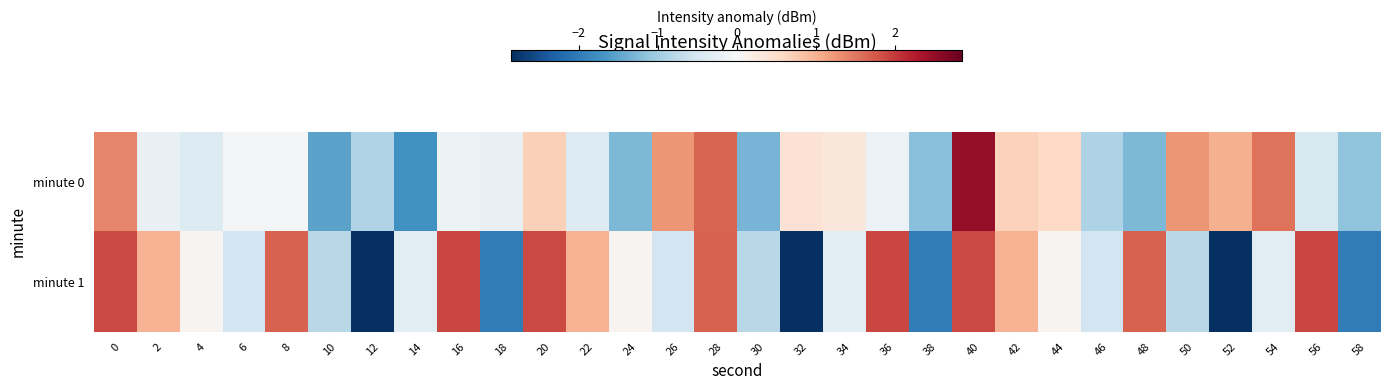

What is the greatest value displayed?

2.5